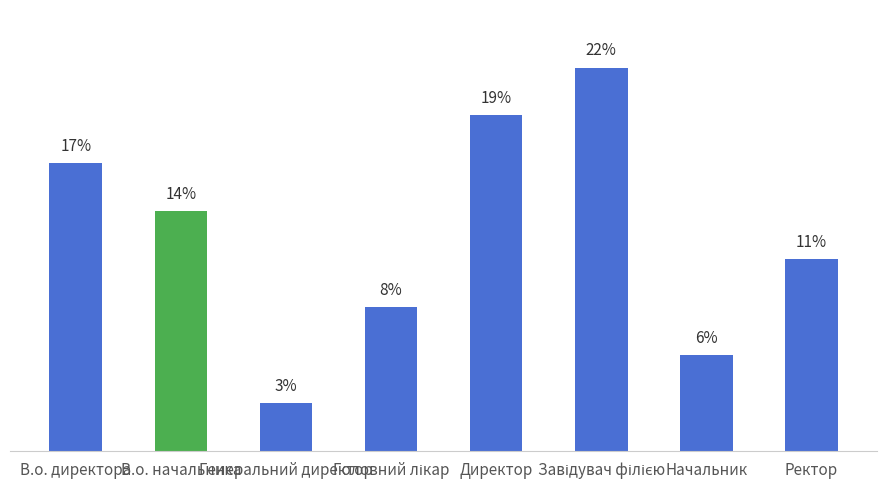

What position from the left is Директор?

5